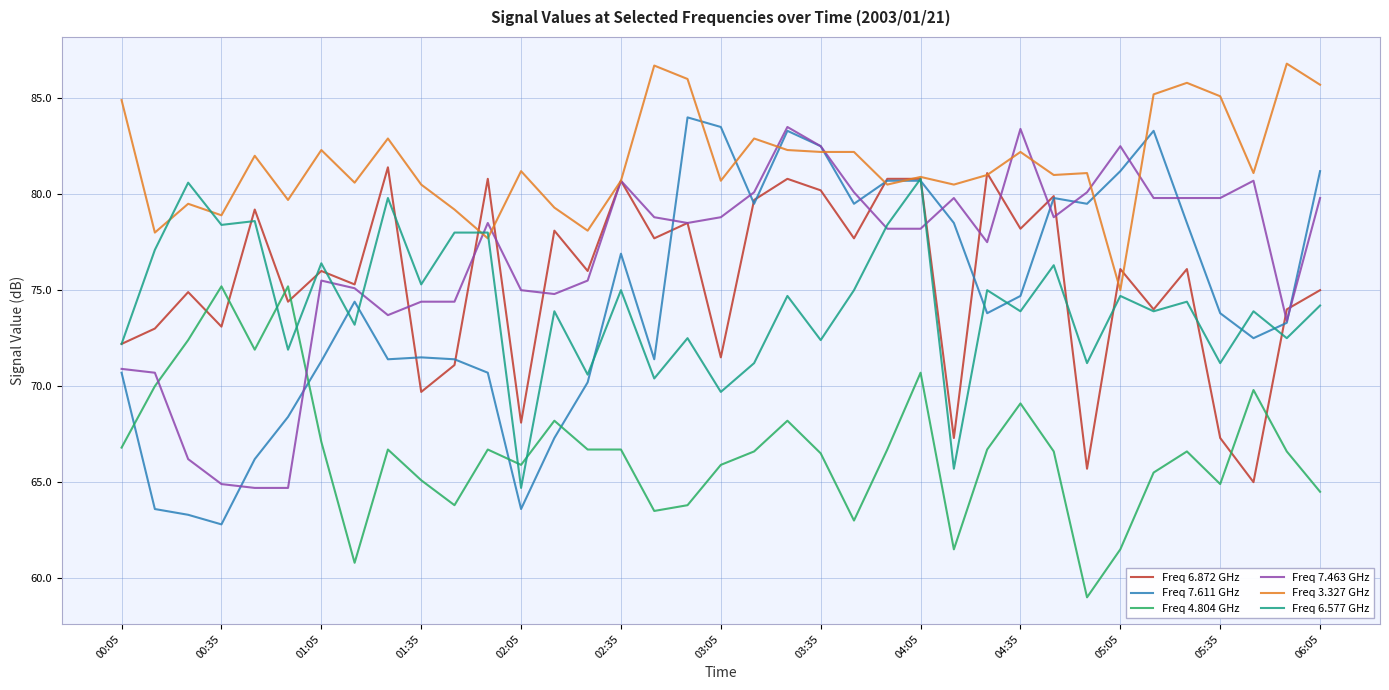

What is the lowest value of the Freq 7.611 GHz series?

62.8